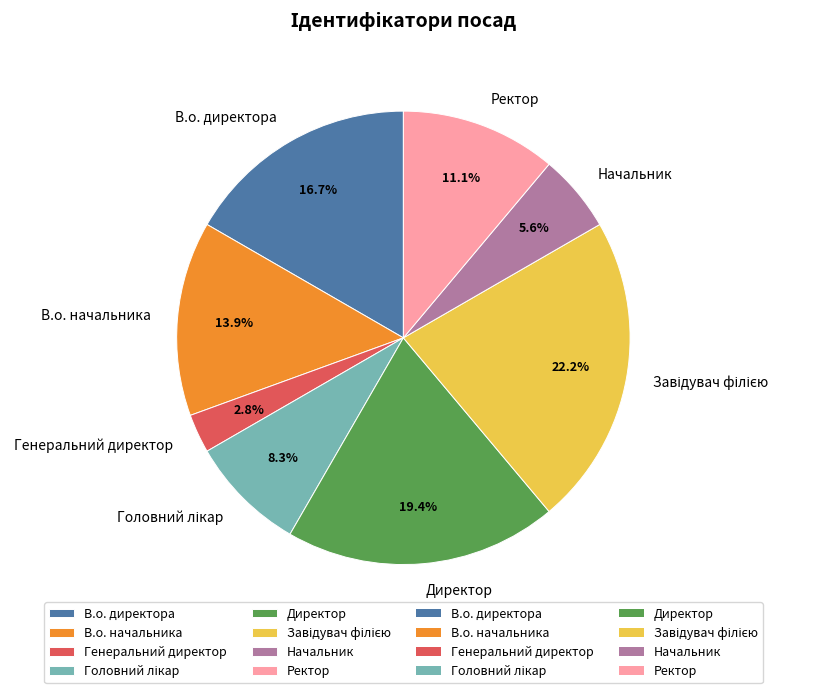

What is the smallest slice in the pie chart?

Генеральний директор